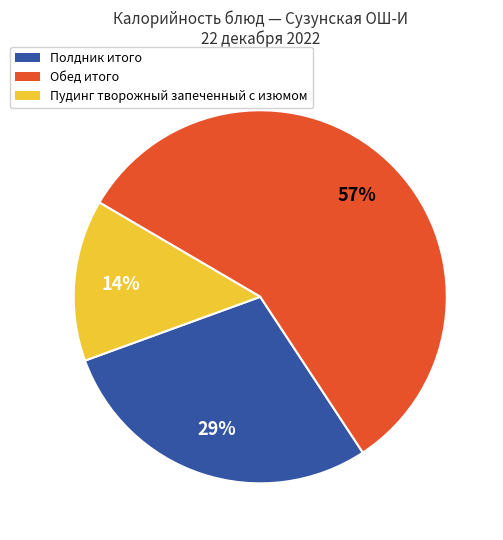

How many slices are in this pie chart?

3